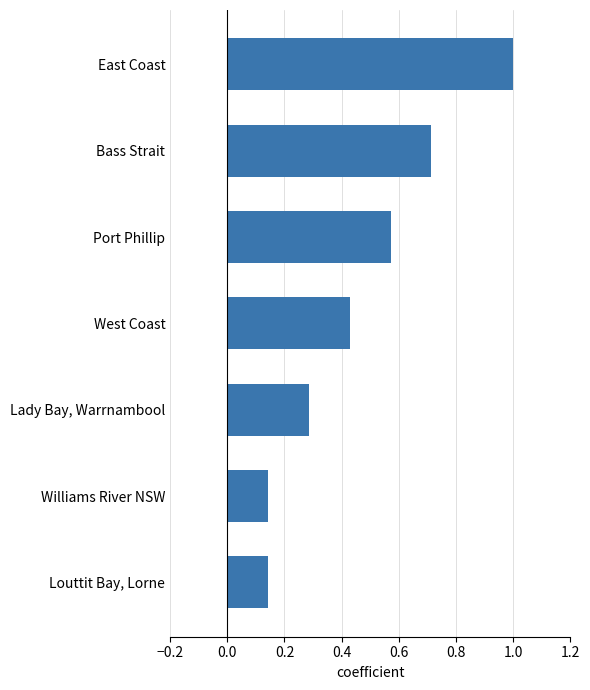

Which category has the highest value across all series?

East Coast